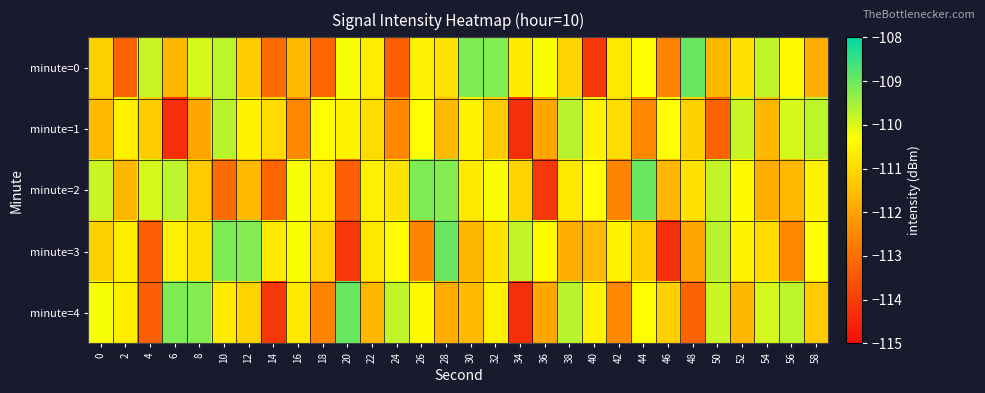

How many series are shown in this chart?

5